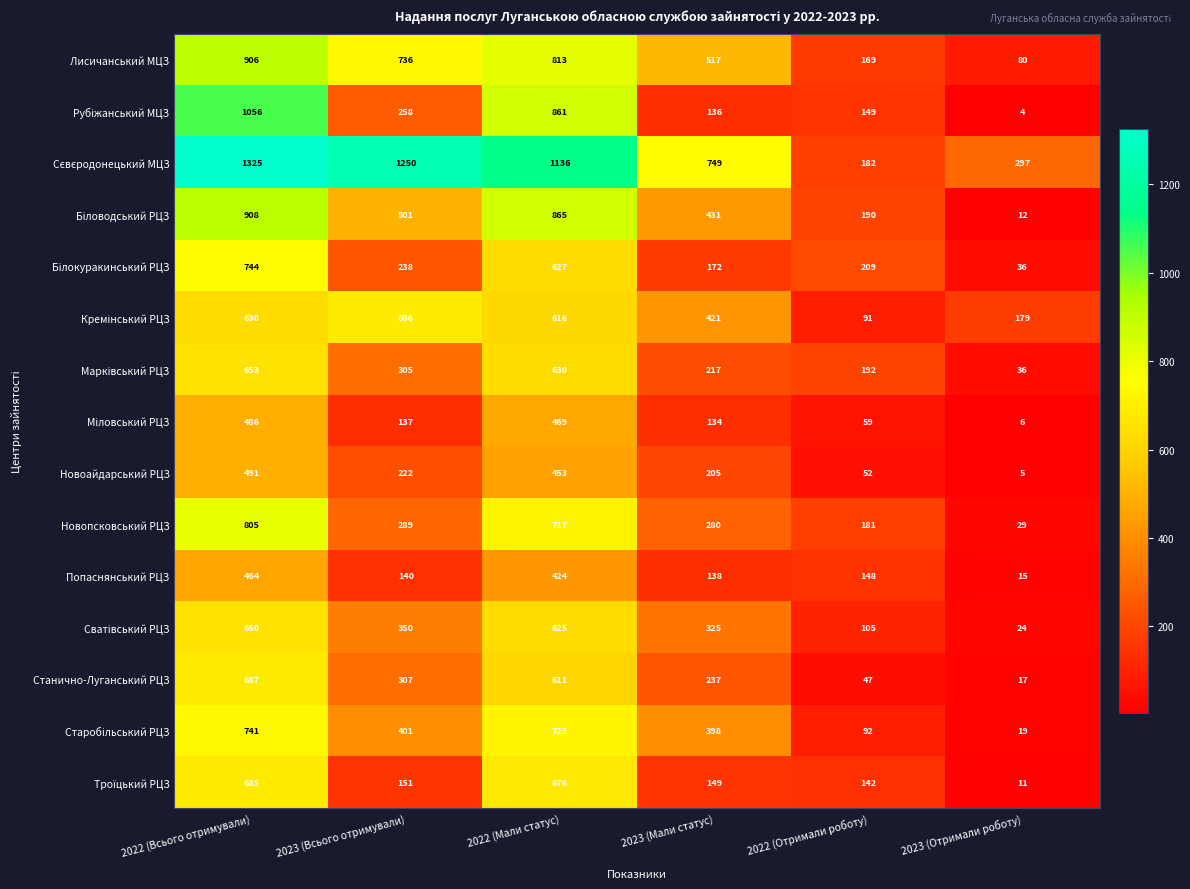

What is the difference between the Новопсковський РЦЗ values at 2022 (Всього отримували) and 2023 (Мали статус)?

525